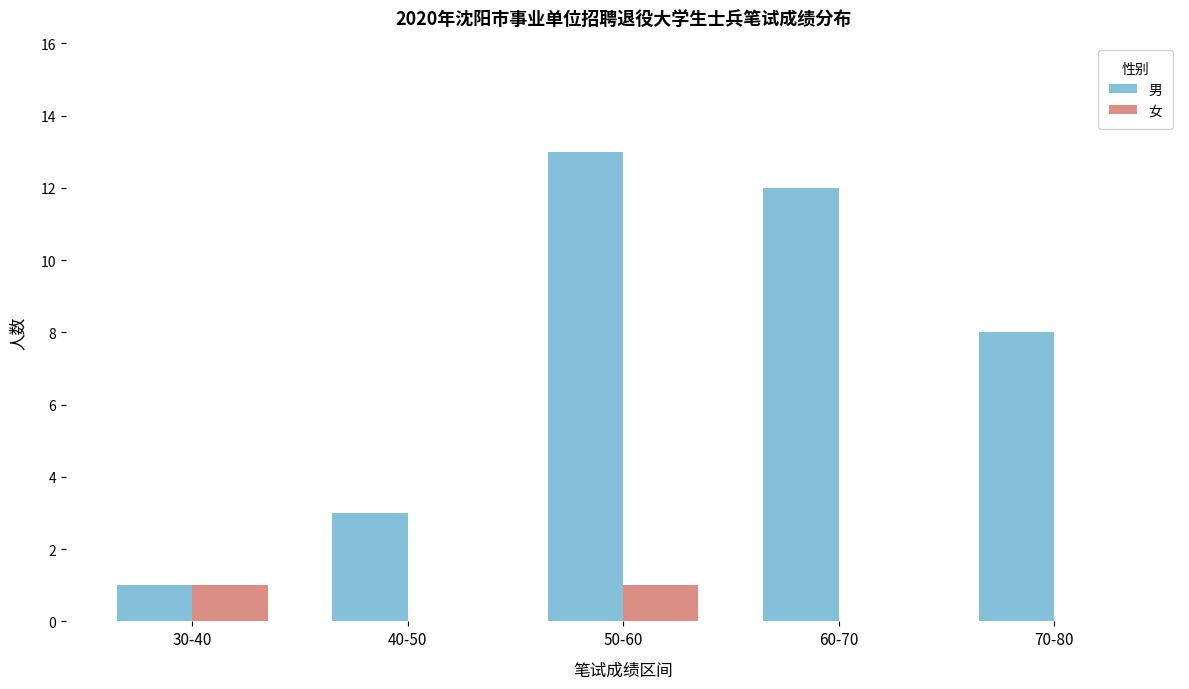

What is the sum of the 男 values at 60-70 and 40-50?

15